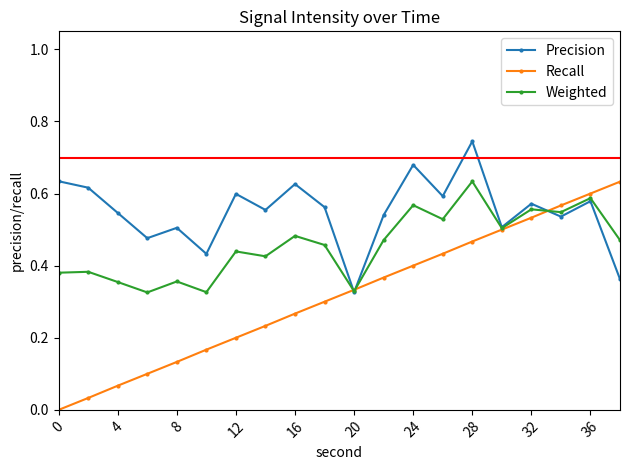

Which series has the widest spread of values?

Recall